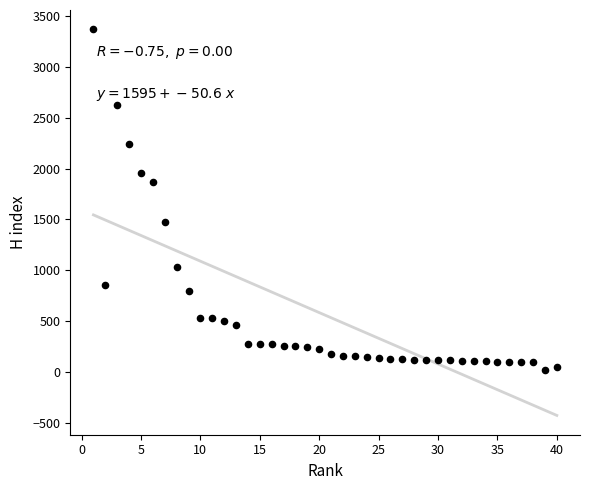

What is the range of X values (max minus min)?

39